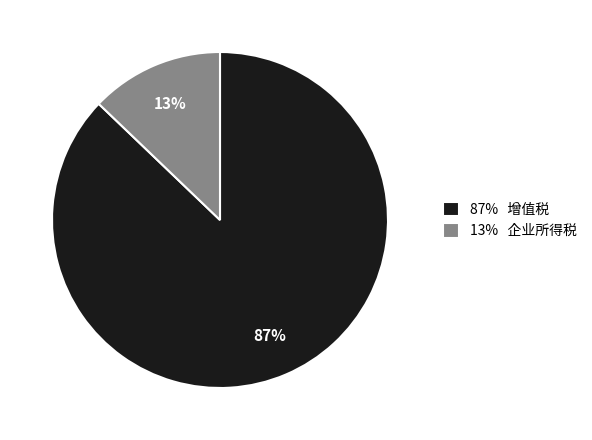

Rank the categories by value from lowest to highest.

13% 企业所得税, 87% 增值税